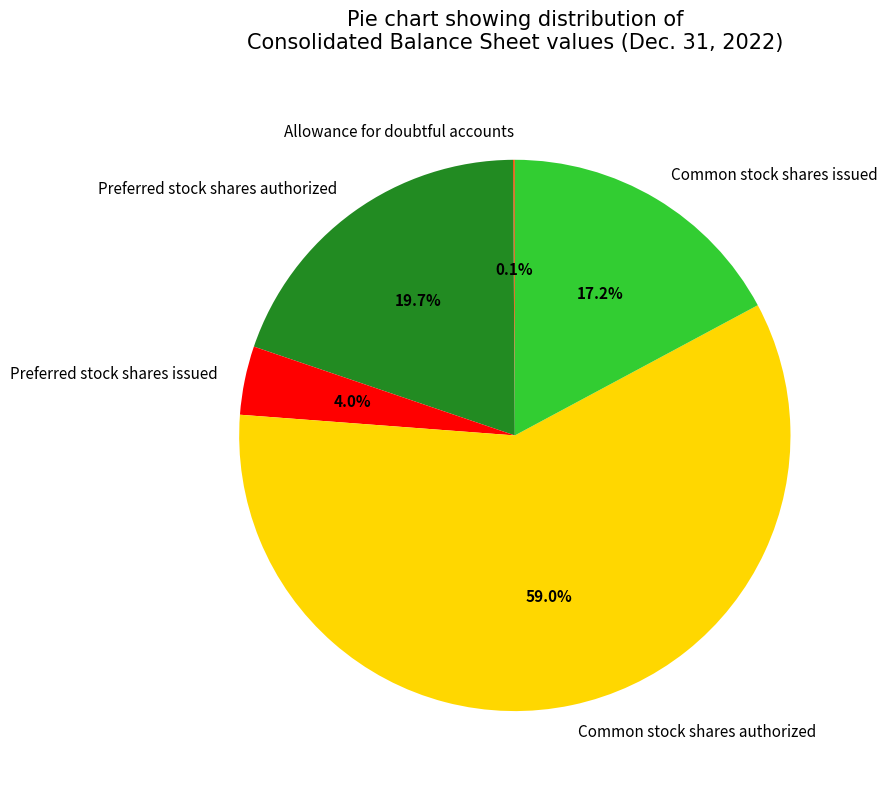

What is the largest slice in the pie chart?

Common stock shares authorized